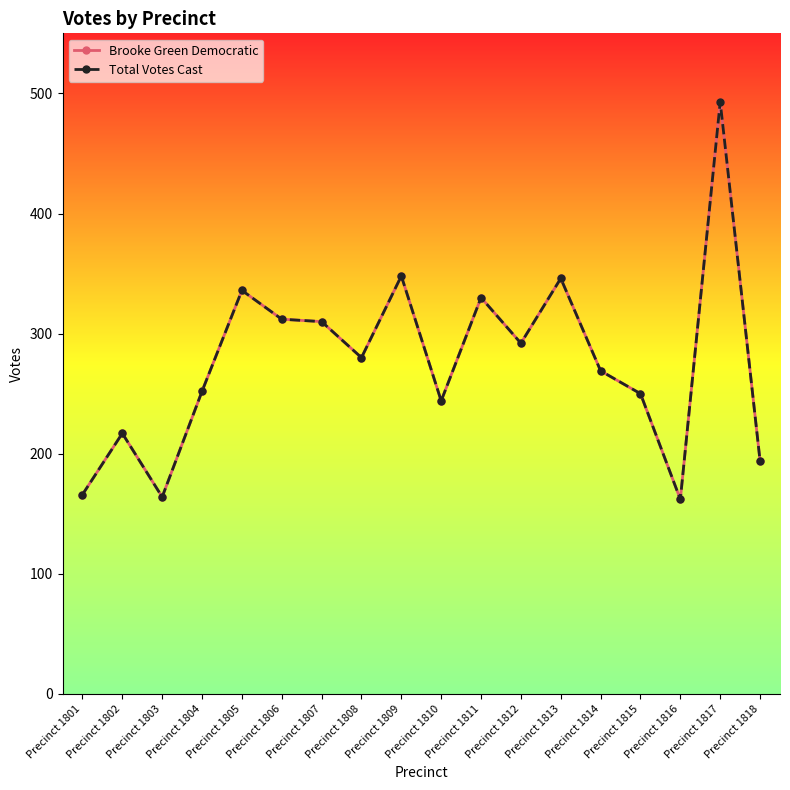

How many interior local peaks does the Total Votes Cast series have?

6